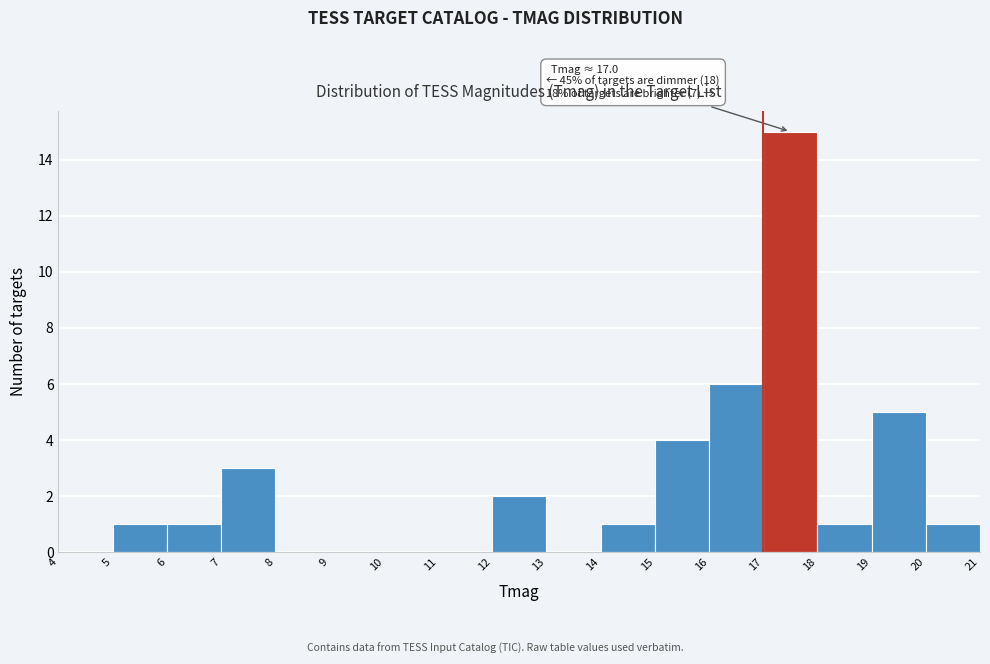

Which range on the x-axis has the tallest bar?

17 to 18